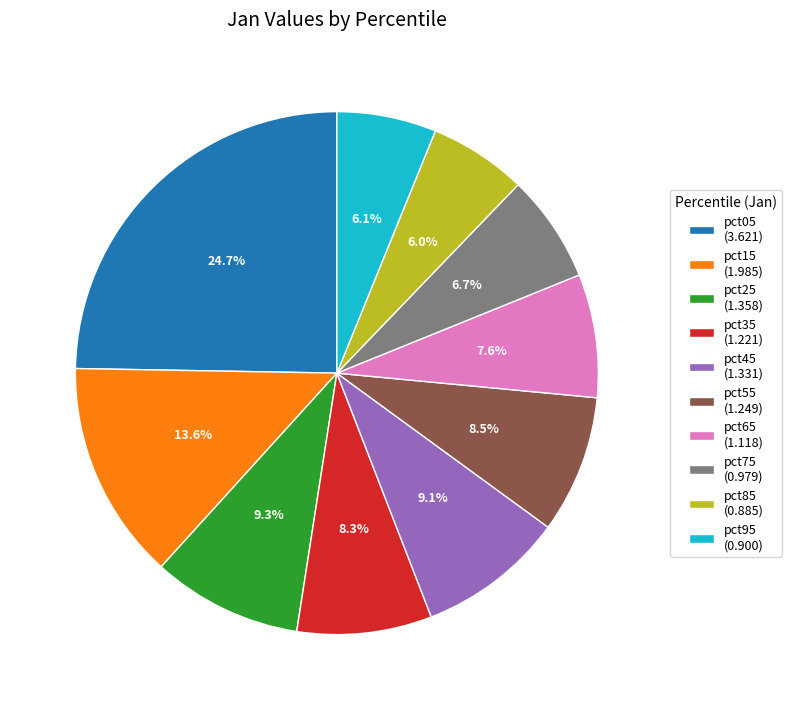

True or false: pct35 accounts for 3% of the total.

False